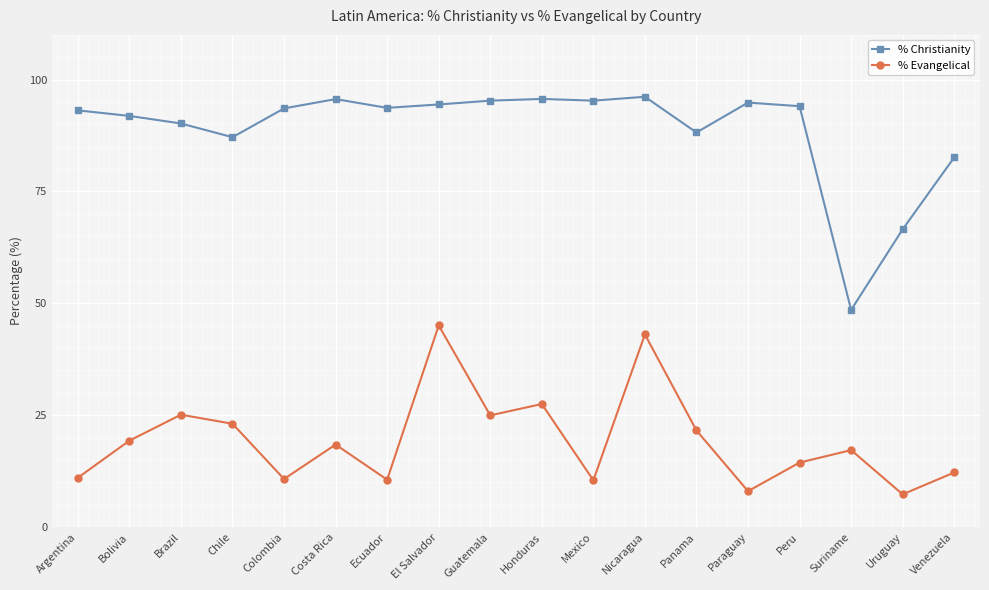

What is the difference between the % Christianity values at Chile and Bolivia?

4.8